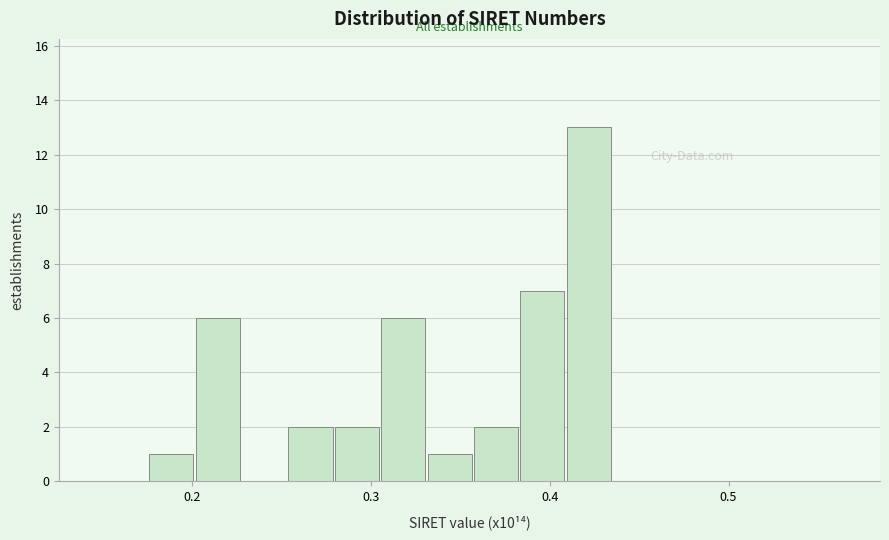

Read against the x-axis, roughly where is the centre of the tallest bar?

0.42